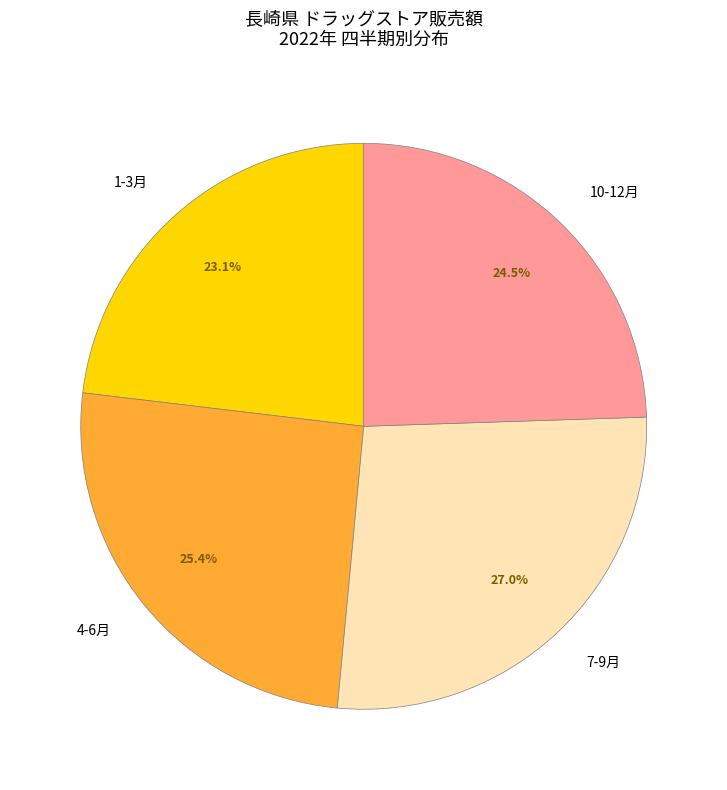

Which category has the biggest portion of the pie?

7-9月